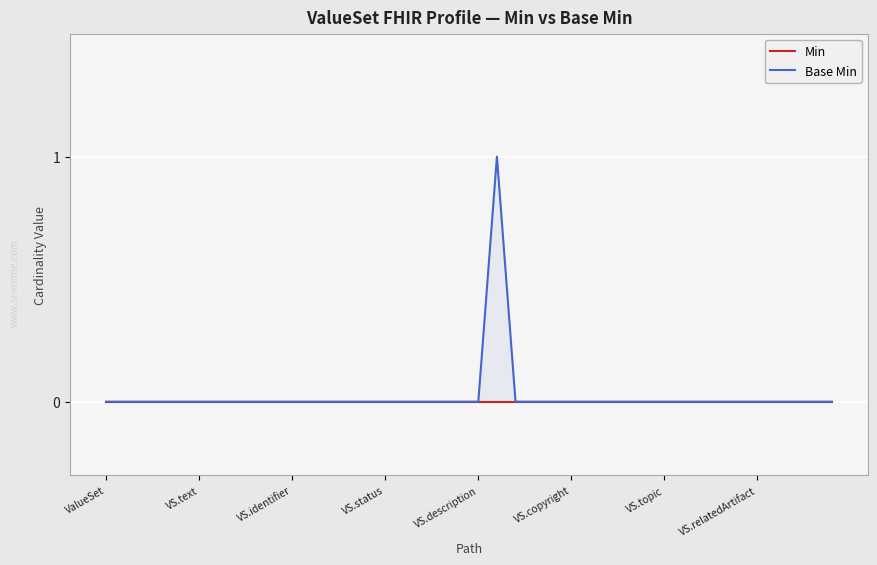

Which series has the largest total across all categories?

Base Min